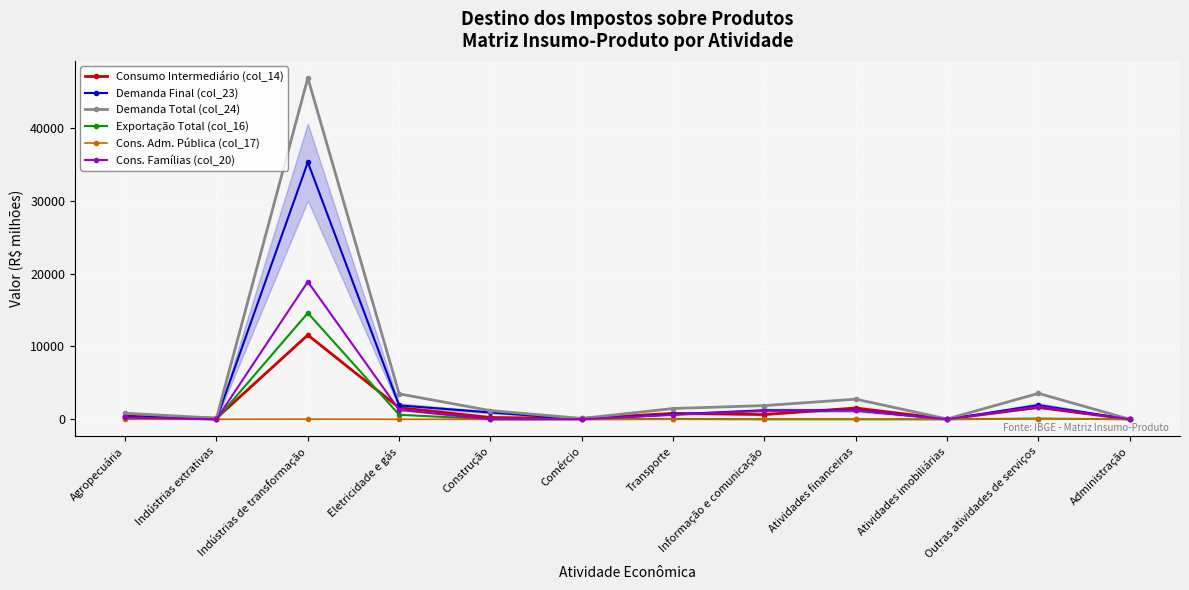

Is it true that Cons. Famílias (col_20) equals 1750.6 at Outras atividades de serviços?

True